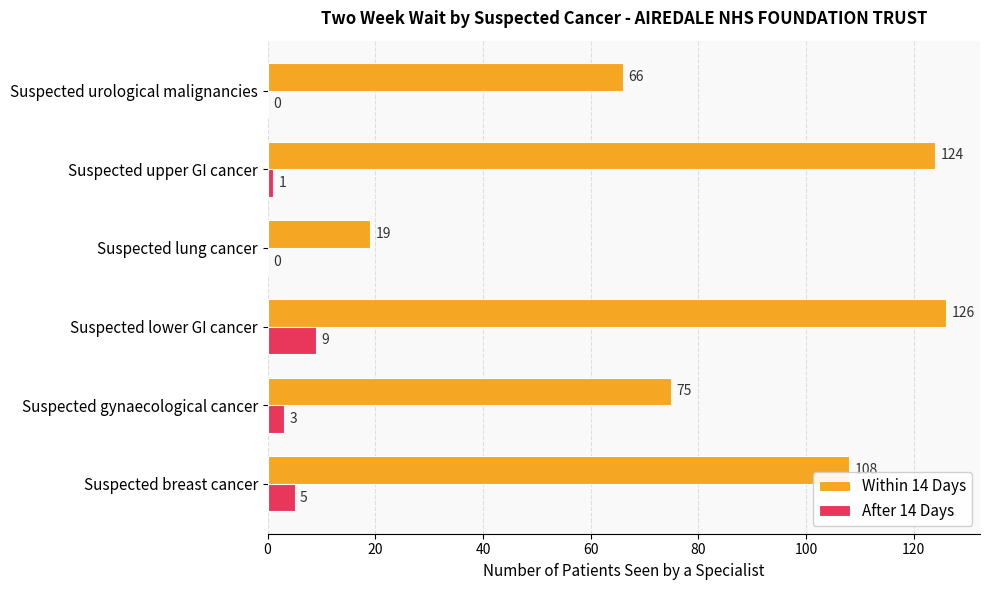

Is it true that Within 14 Days equals 19 at Suspected lung cancer?

True